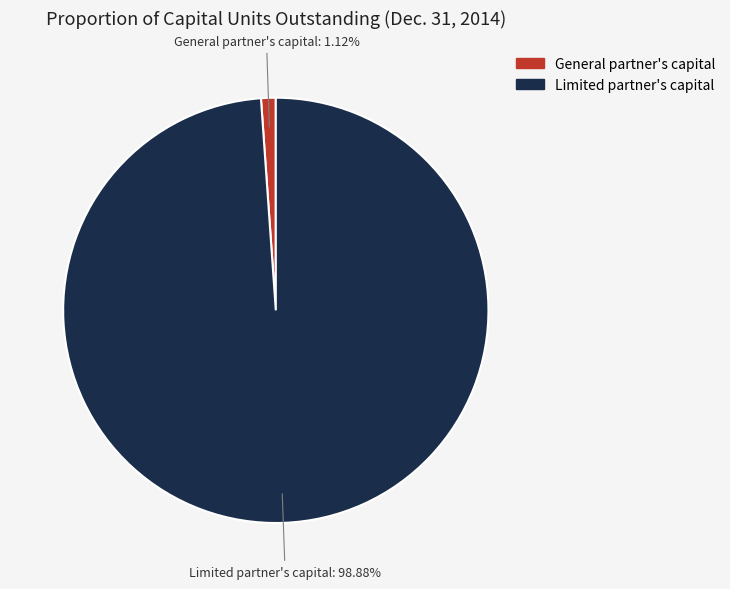

To the nearest percent, what is the average slice percentage?

50%